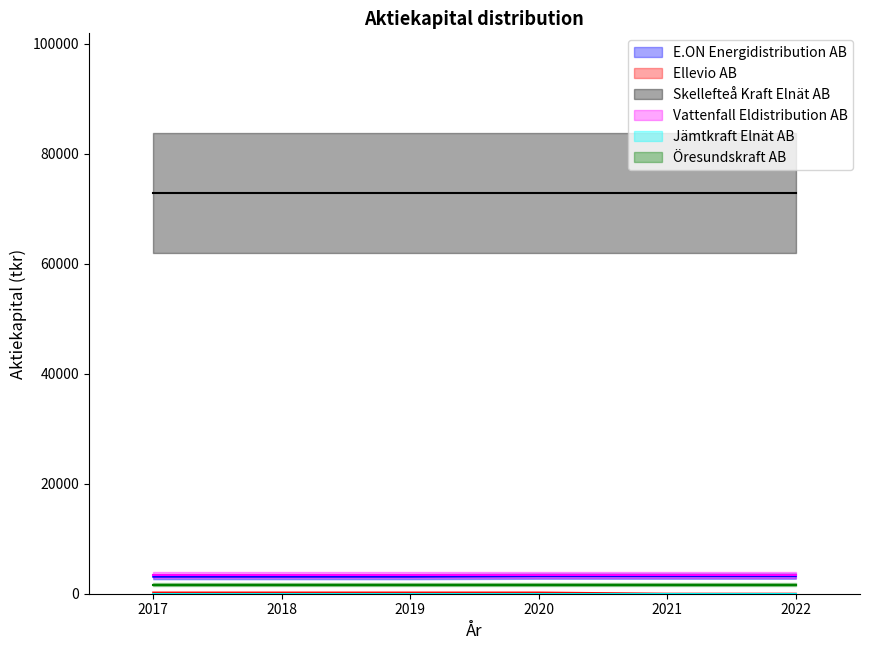

Between 2017 and 2020, which is larger?

2020